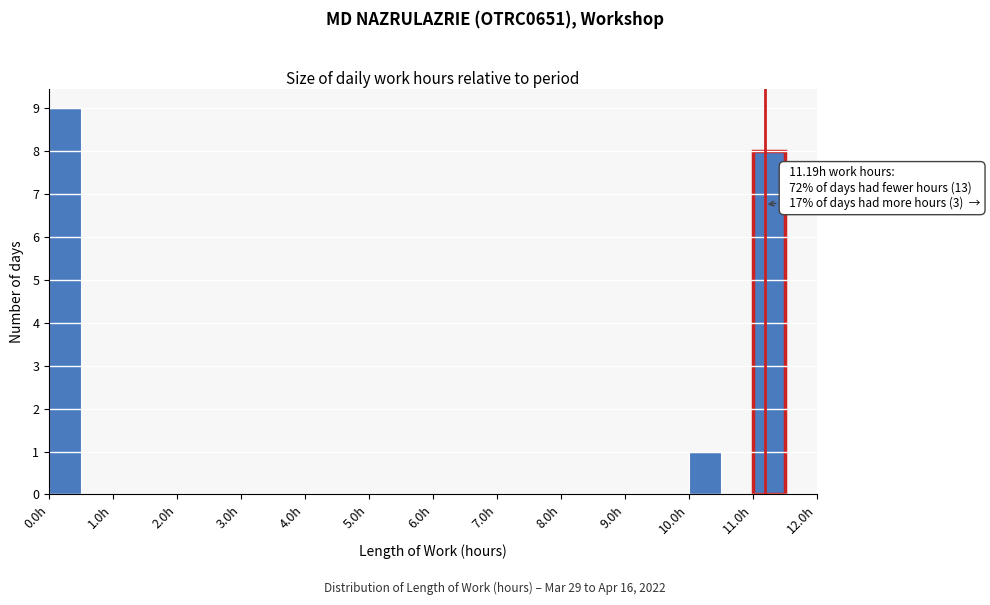

Over which range of the x-axis is the bar tallest?

0.0 to 0.5